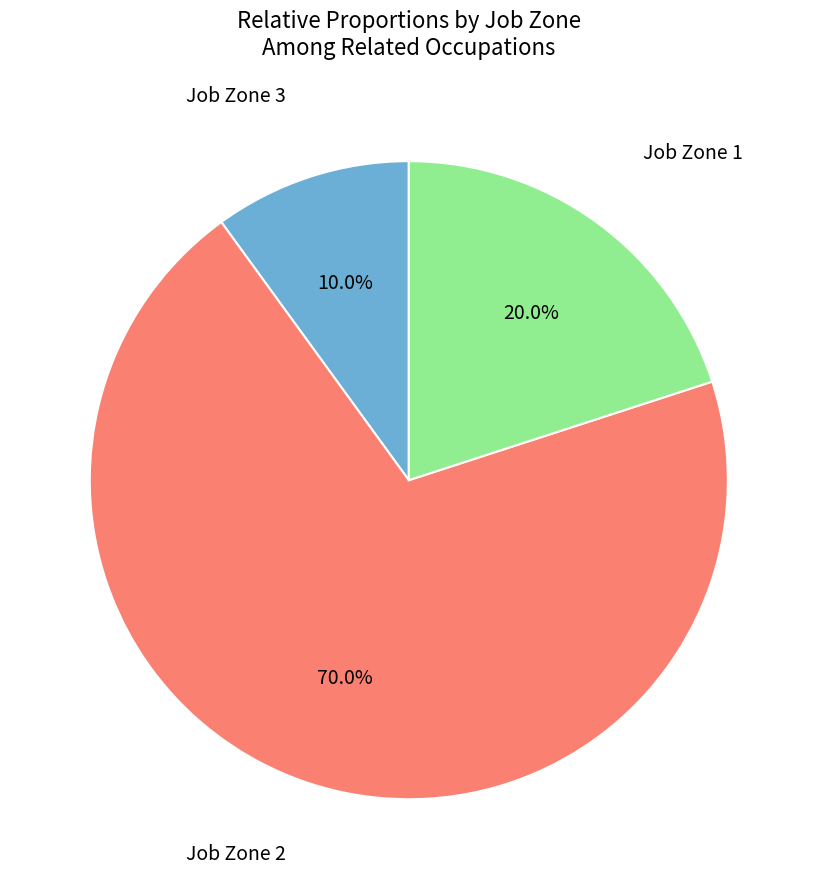

Is there any slice that represents more than half of the pie?

Yes